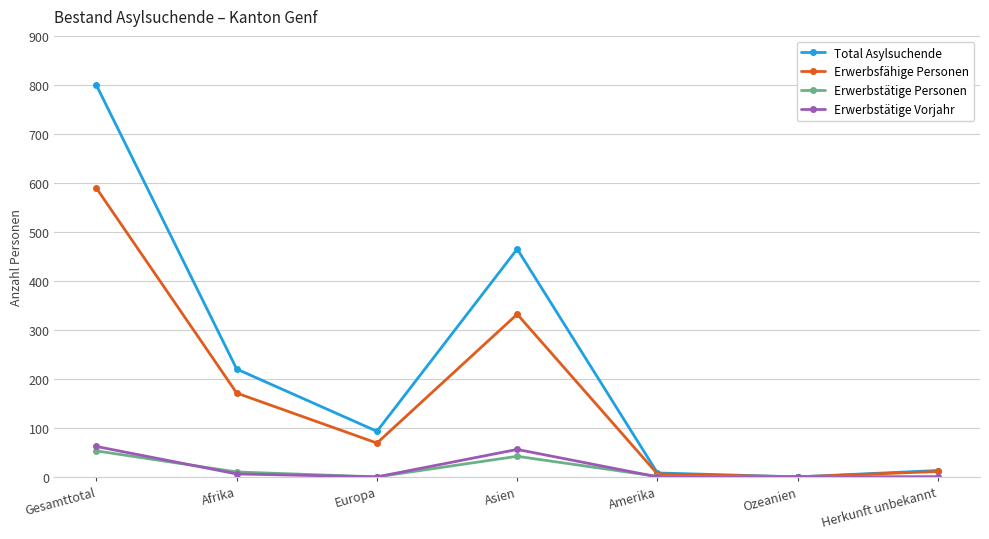

What is the label of the 3rd point from the right?

Amerika